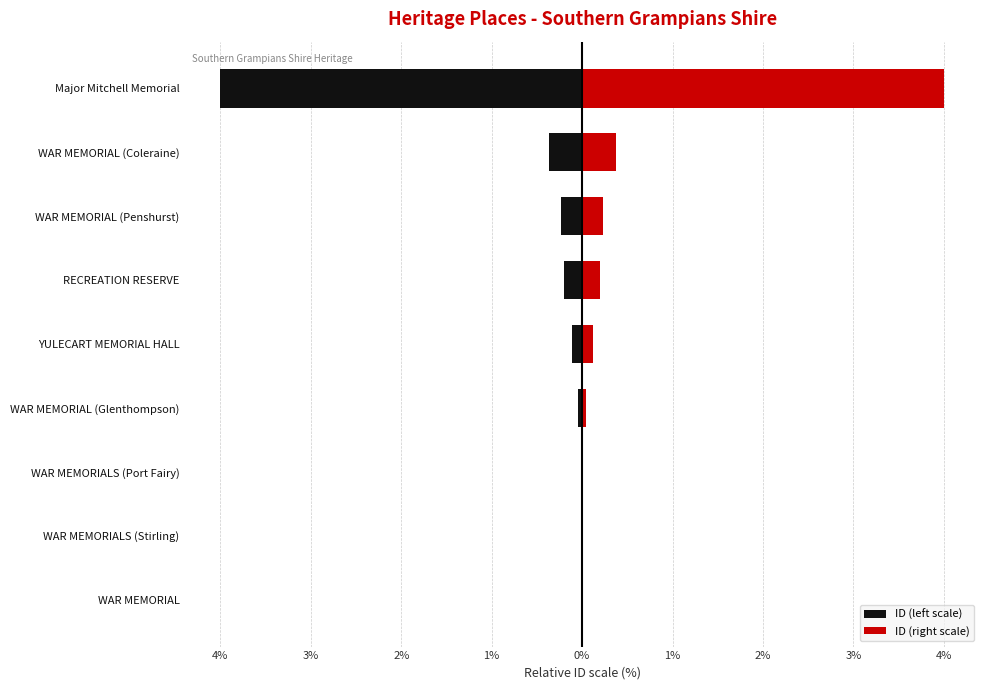

Does the chart contain any negative values?

Yes